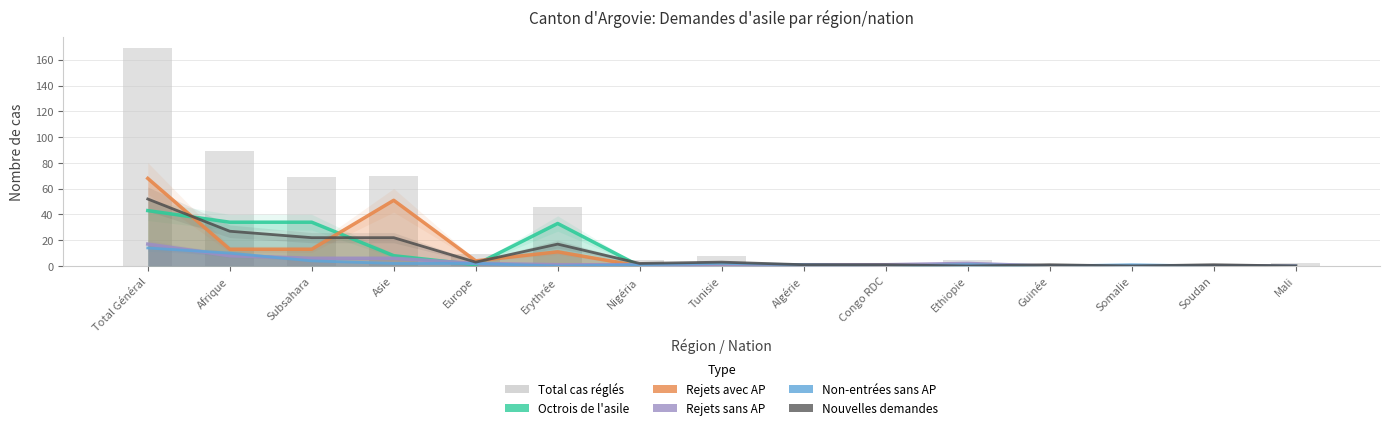

Which series has the largest total across all categories?

Total cas réglés